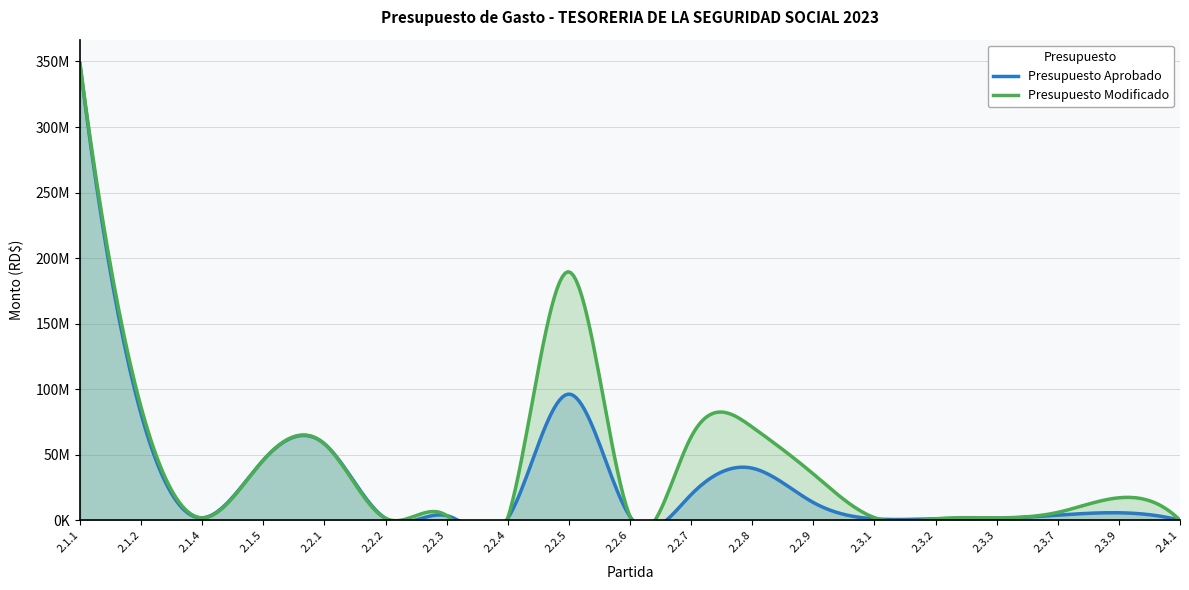

Reading left to right, what are all the values shown in this chart?

Presupuesto Aprobado: 348093316.0	81146013.0	1950000.0	46021450.0	58415833.0	1578200.0	3666592.0	1601312.0	96321286.0	2908894.0	19678369.0	39820045.0	13650108.0	1204536.0	1225800.0	1499945.0	4009640.0	5829369.0	100000.0
Presupuesto Modificado: 348093316.0	86329513.0	1950000.0	46021450.0	58423333.0	1578200.0	3666592.0	1658312.0	189584384.0	2908894.0	63661499.0	71192335.7	35406255.5	2127455.0	1225800.0	1975726.2	6131048.0	17261100.2	100000.0